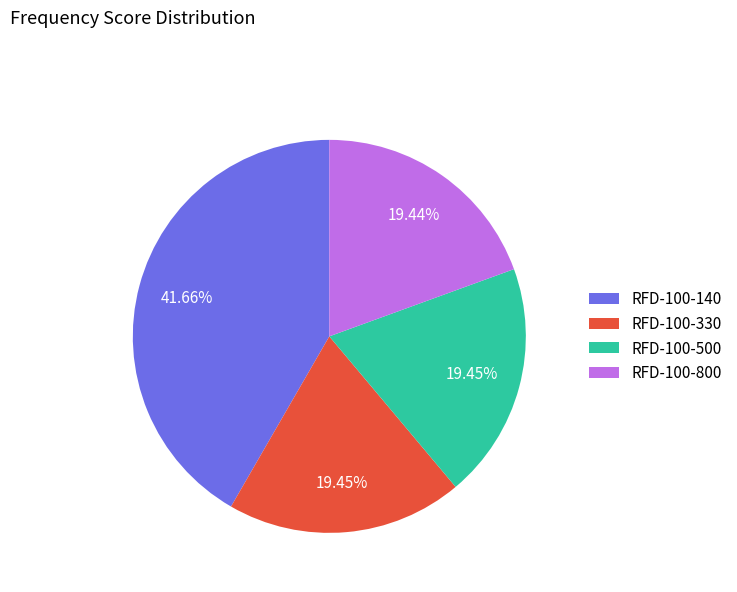

How many segments does this pie chart have?

4